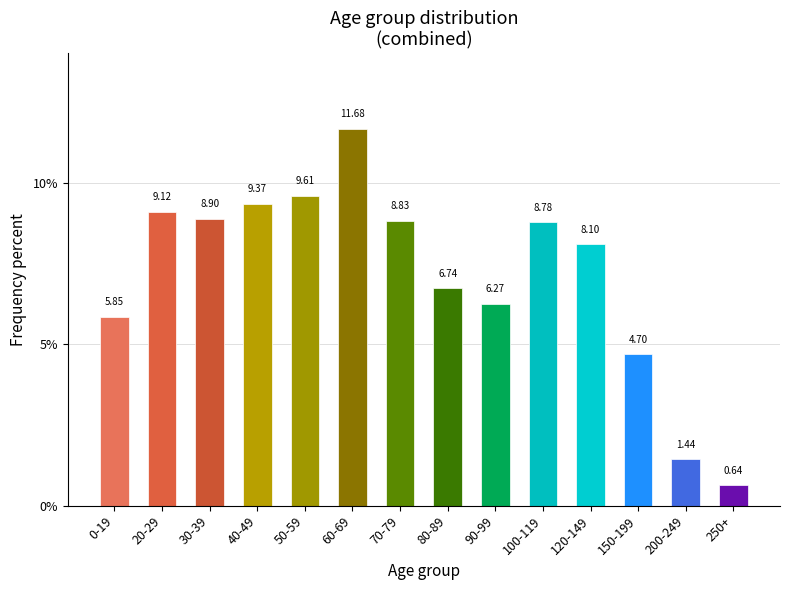

What is the change in value from 40-49 to 70-79?

-0.5